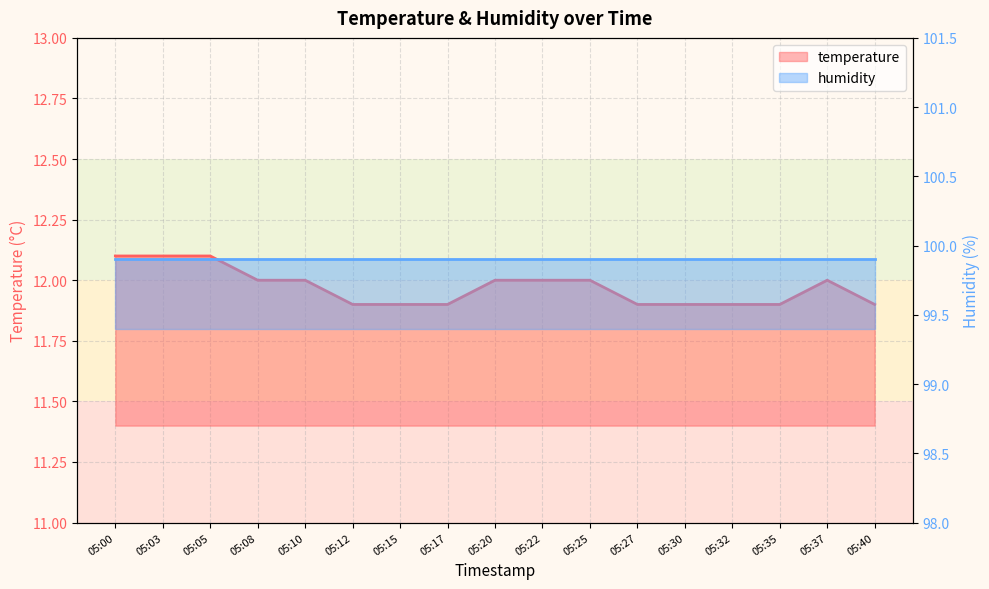

Reading right to left, list all the values displayed in this chart.

05:40=11.9	05:37=12.0	05:35=11.9	05:32=11.9	05:30=11.9	05:27=11.9	05:25=12.0	05:22=12.0	05:20=12.0	05:17=11.9	05:15=11.9	05:12=11.9	05:10=12.0	05:08=12.0	05:05=12.1	05:03=12.1	05:00=12.1